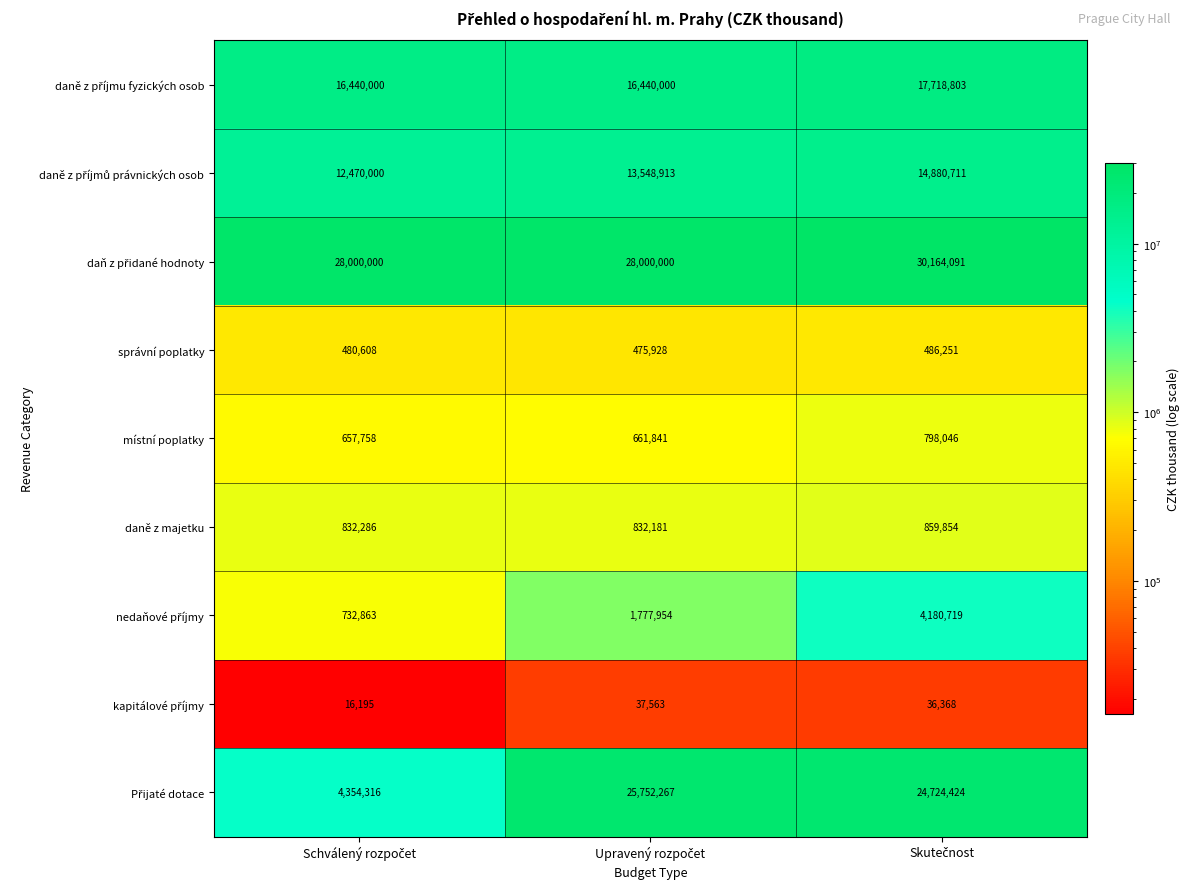

What is the average value of the místní poplatky series?

705882